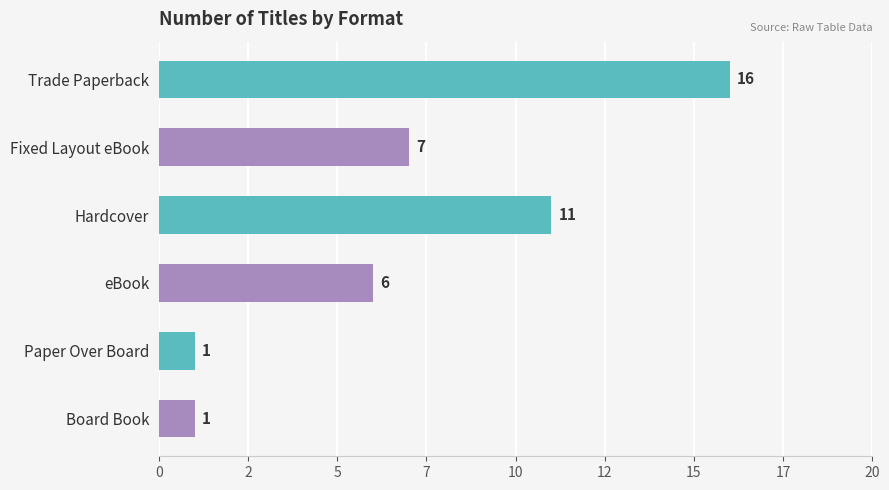

What is the smallest value displayed?

1